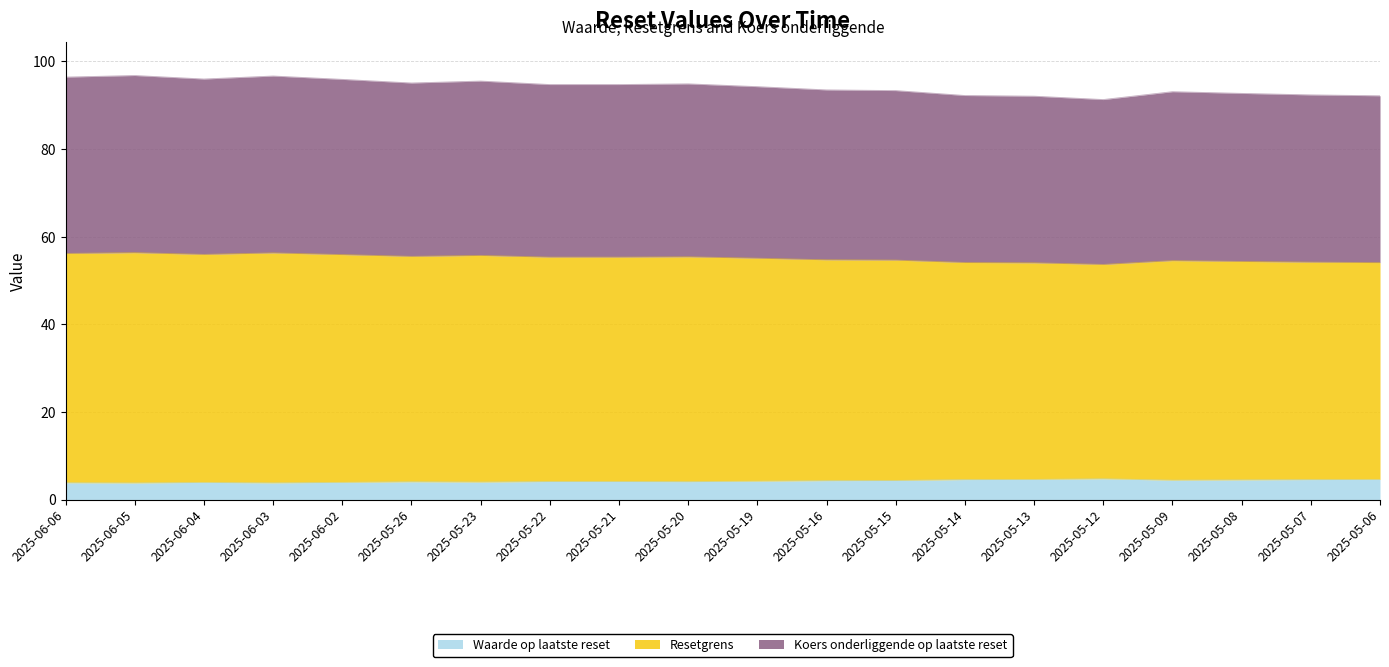

What is the total value across all series at 2025-05-14?

92.2